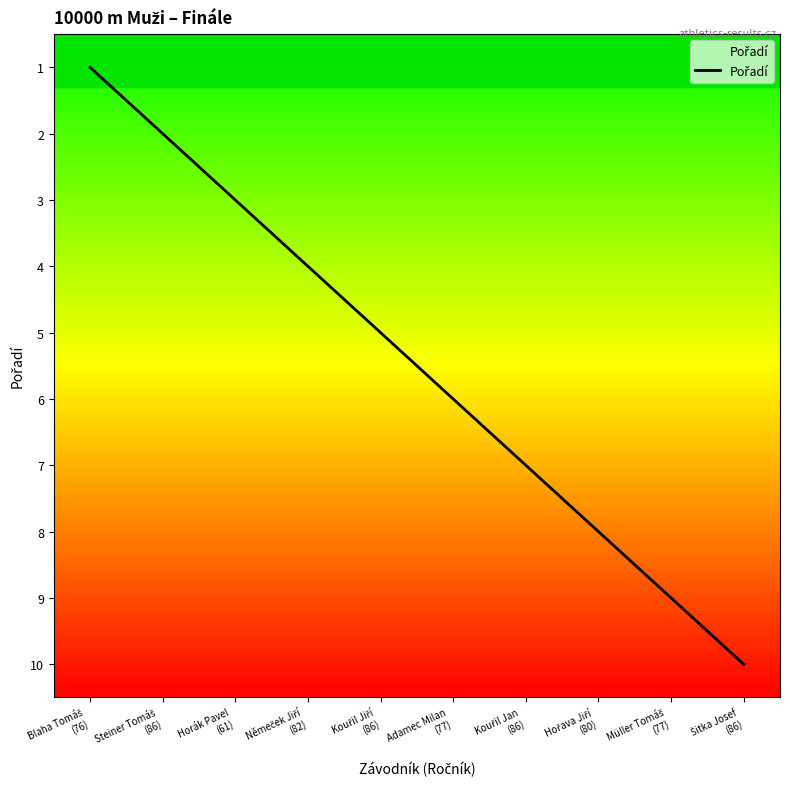

How many lines are shown in the chart?

1